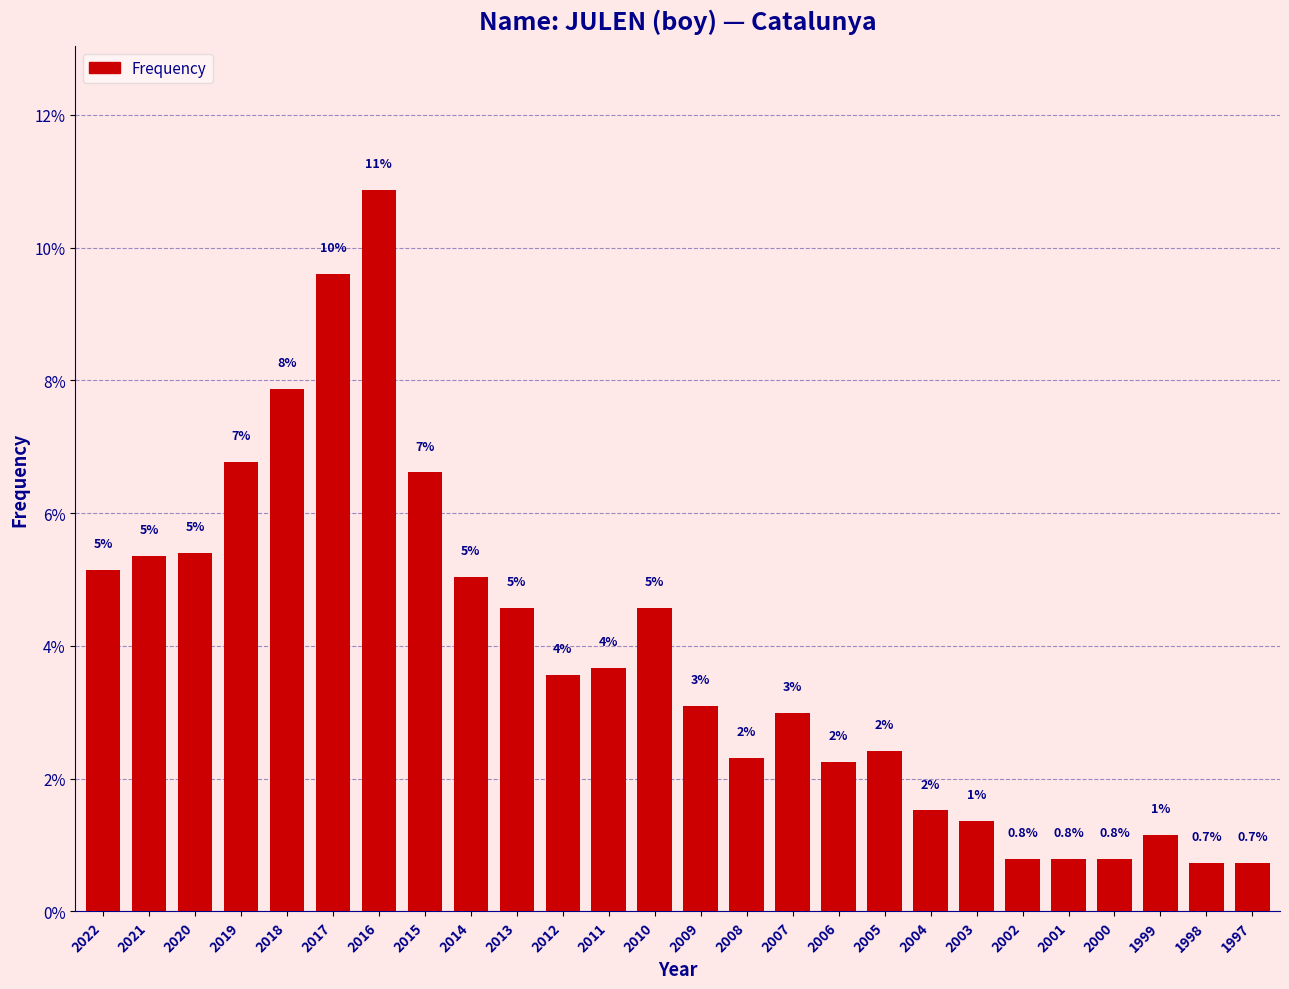

What is the maximum value shown in the chart?

10.9